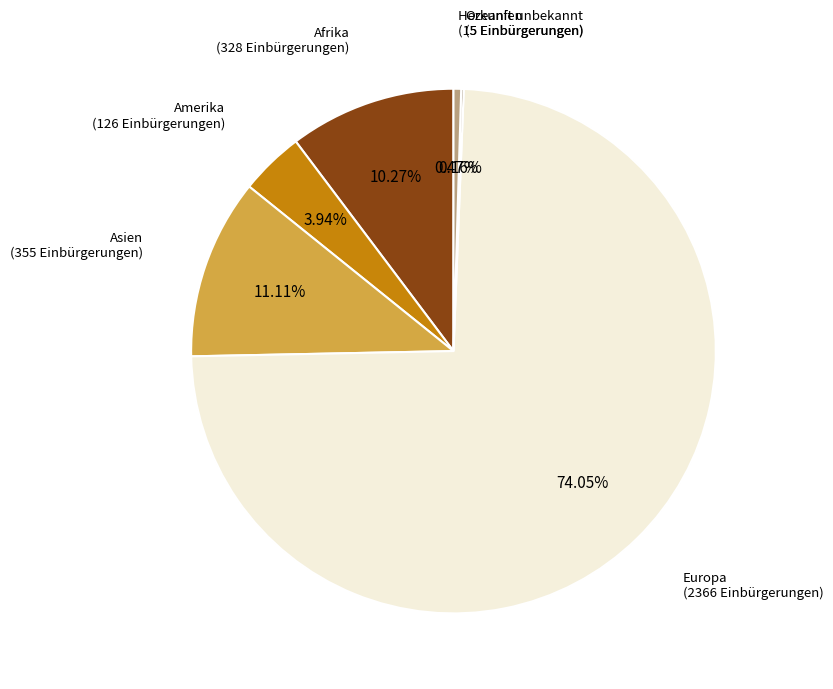

Is it true that Herkunft unbekannt is 0% of the pie?

True